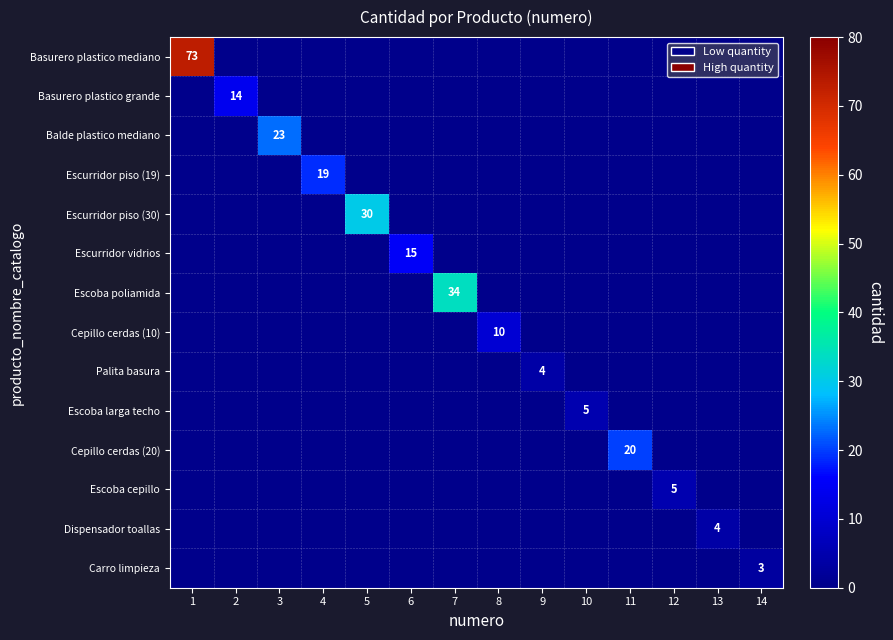

What is the difference between the maximum and second lowest values in the Escoba poliamida series?

34